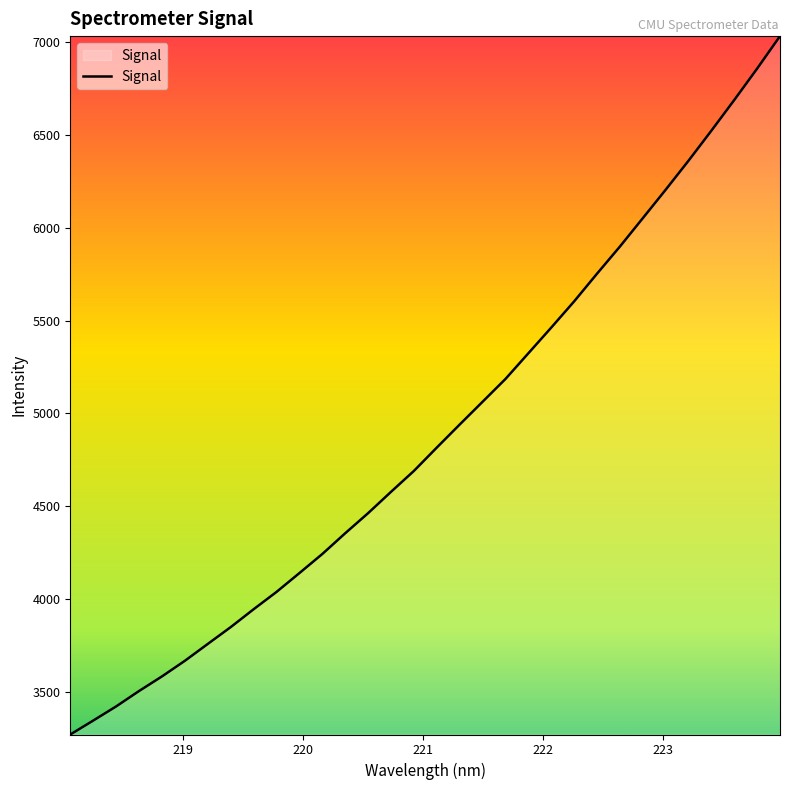

Reading left to right, list all the values displayed in this chart.

3268.9	3343.9	3420.2	3503.3	3582.1	3666.2	3757.2	3847.8	3944.2	4037.6	4139.3	4242.2	4354.0	4462.4	4577.3	4690.1	4816.1	4940.2	5063.0	5185.9	5324.4	5462.9	5604.2	5753.4	5899.7	6052.5	6206.0	6362.6	6524.7	6689.9	6859.2	7034.4